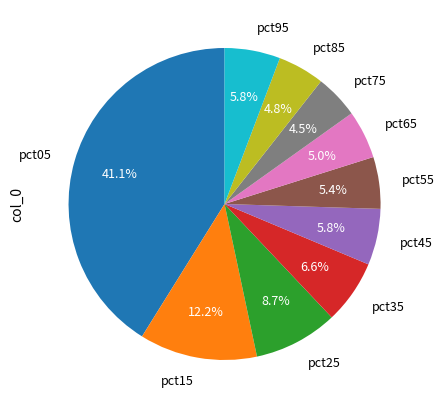

How many slices are in this pie chart?

10